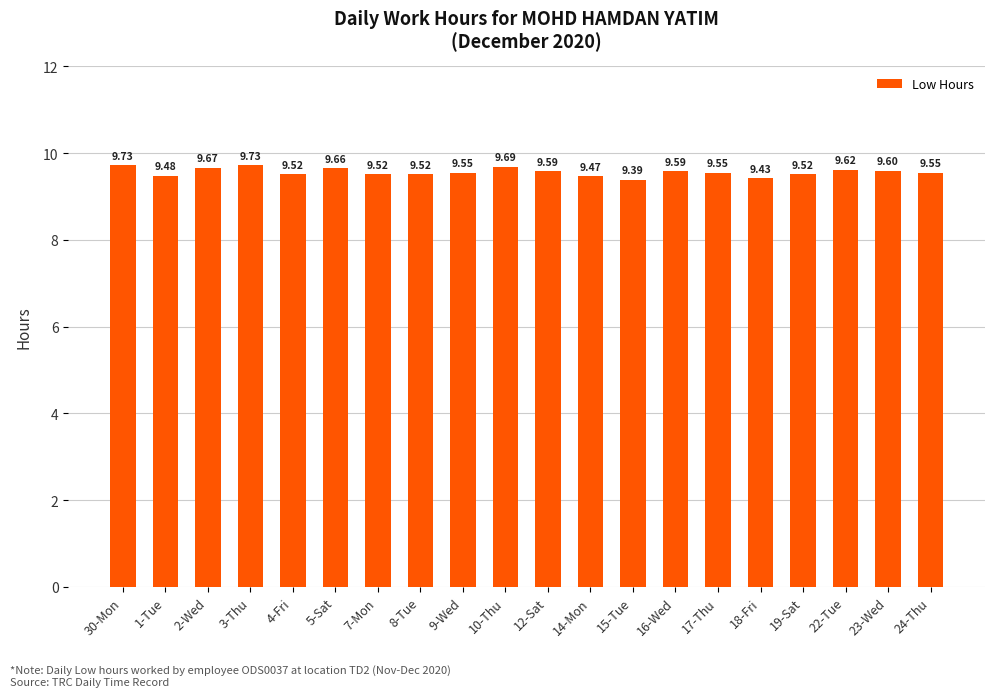

What is the sum of the values at 7-Mon and 10-Thu?

19.2